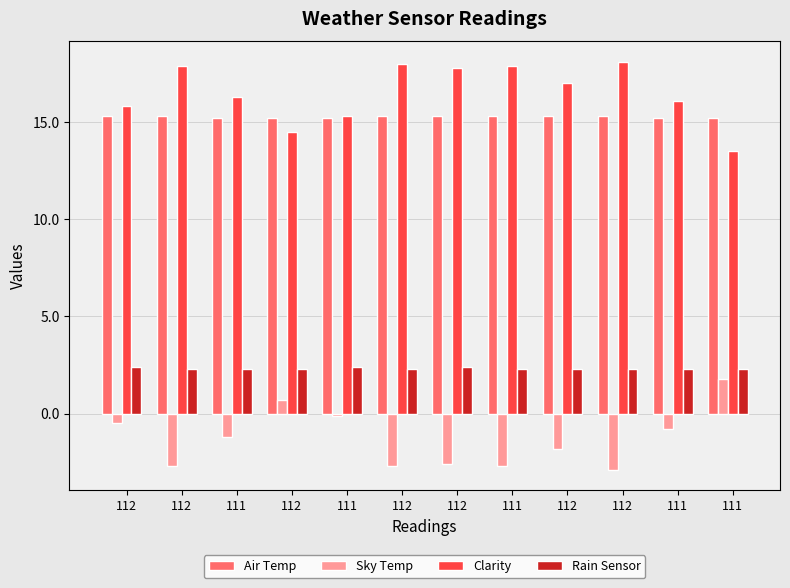

How many bars are there in each group?

4